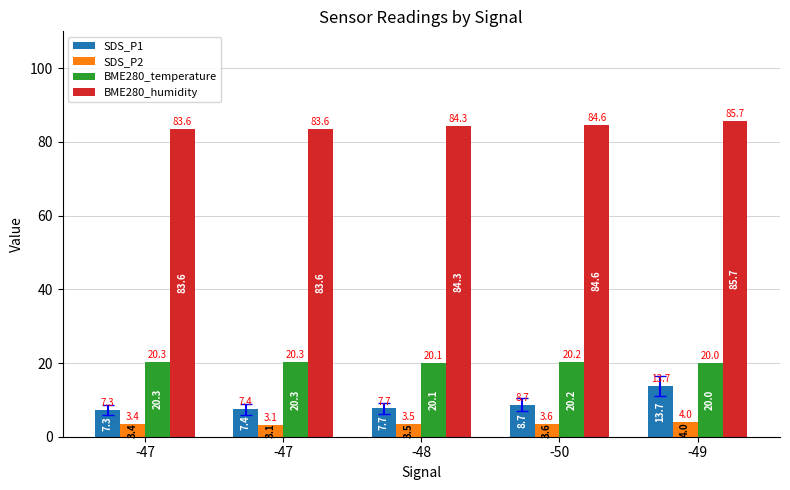

At how many categories does at least one series exceed 44?

5